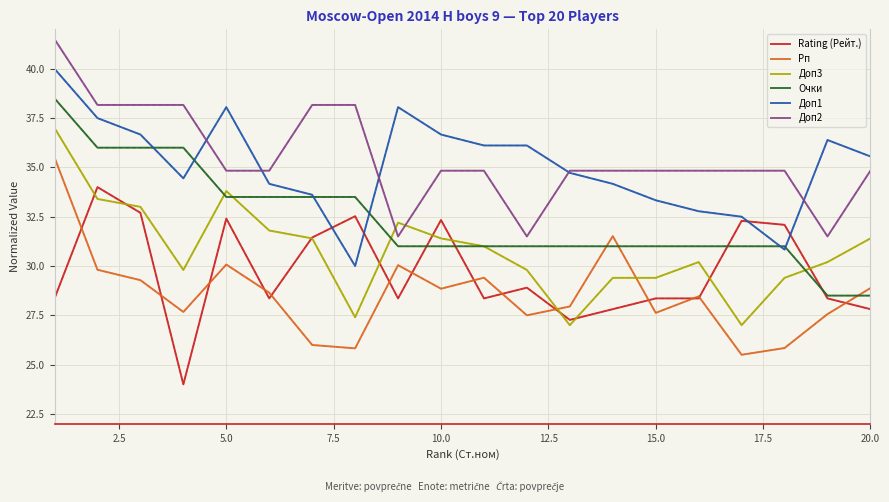

What is the lowest value of the Доп3 series?

27.0